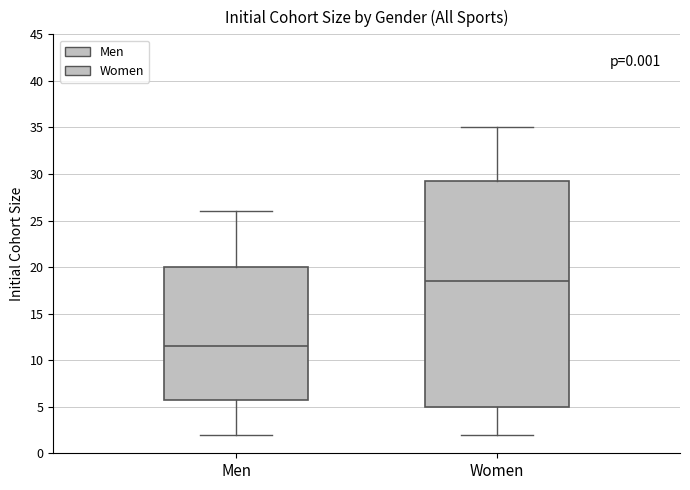

Which box's median line is the highest?

Women